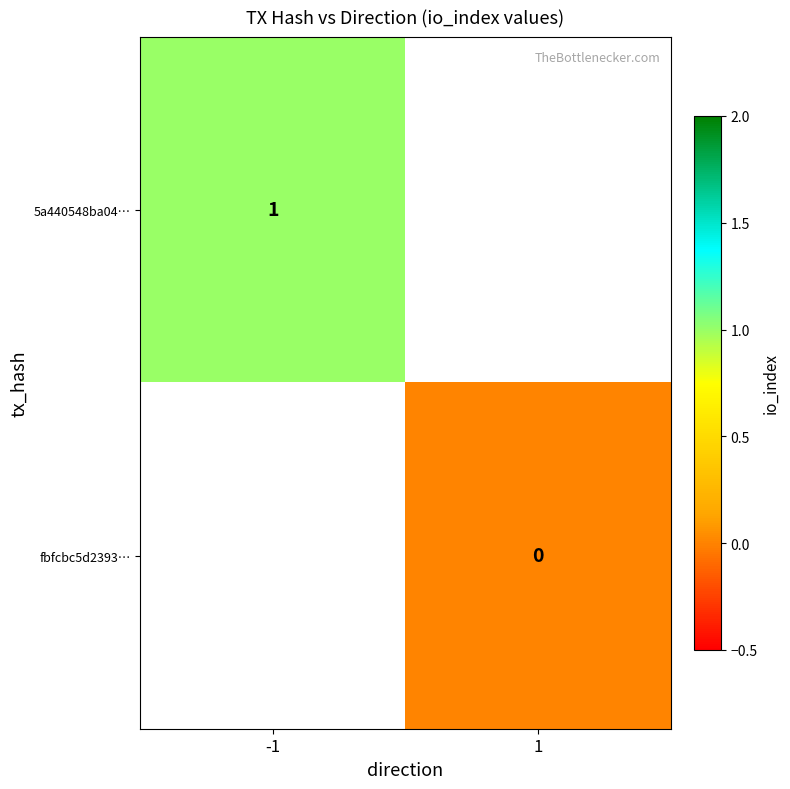

The value of 5a440548ba04… at -1 is 1. True or false?

True